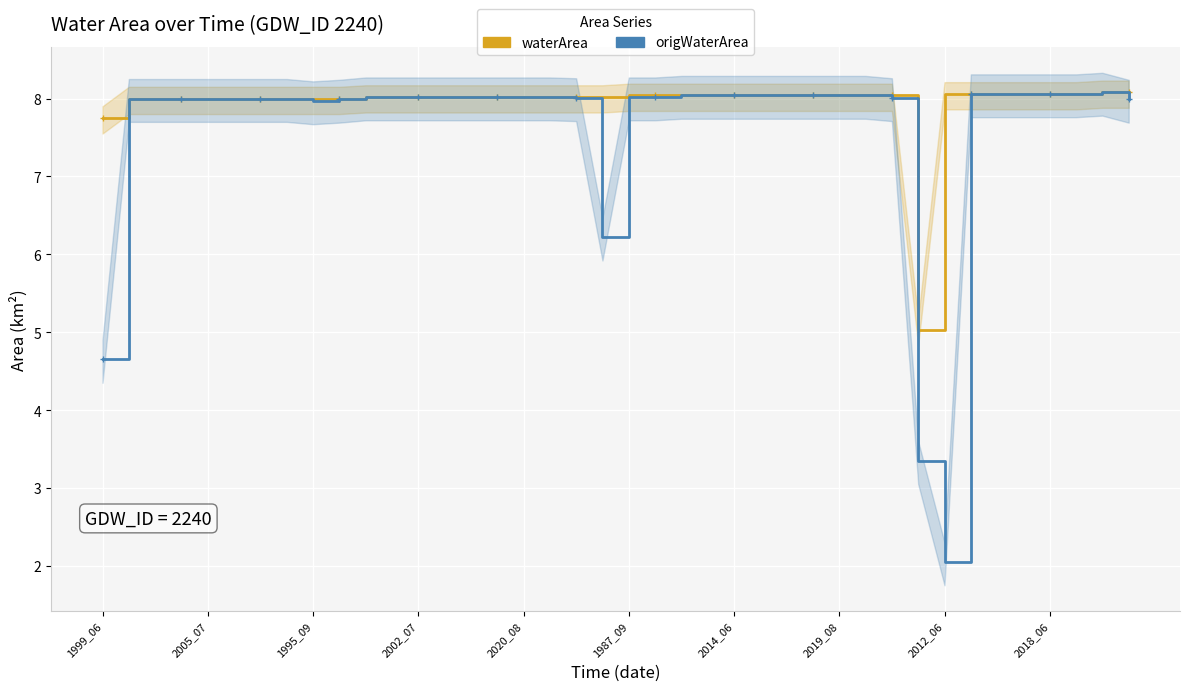

True or false: waterArea has more than 0 points higher than both neighbors.

False